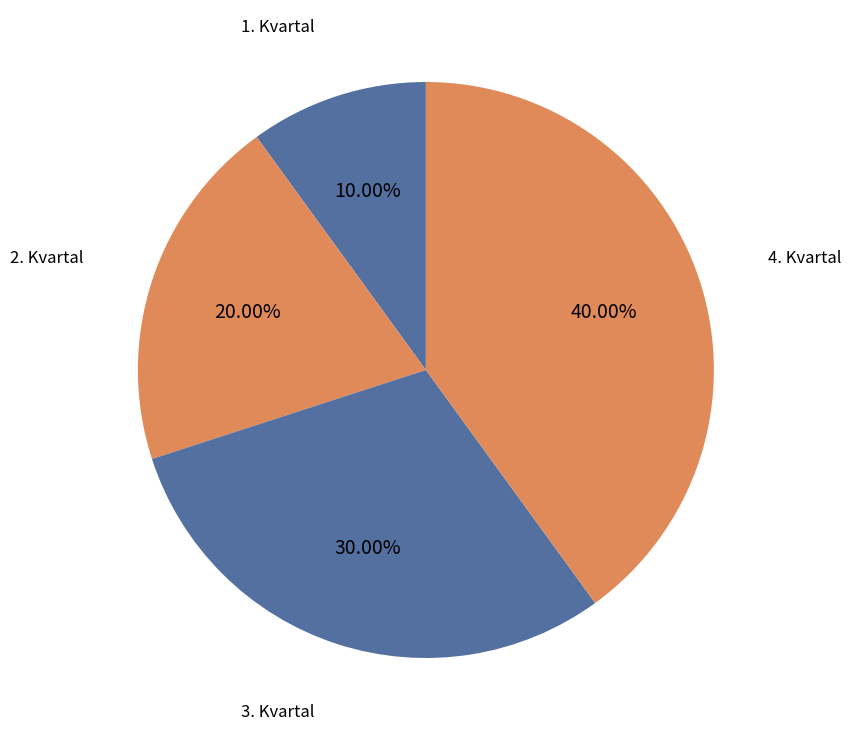

How many segments does this pie chart have?

4